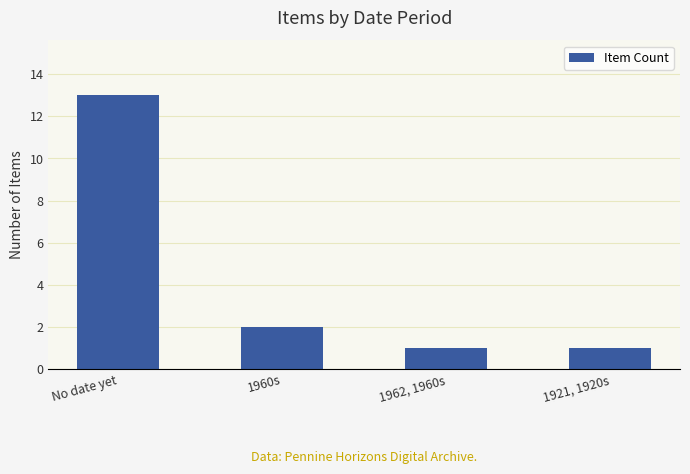

What is the average value?

4